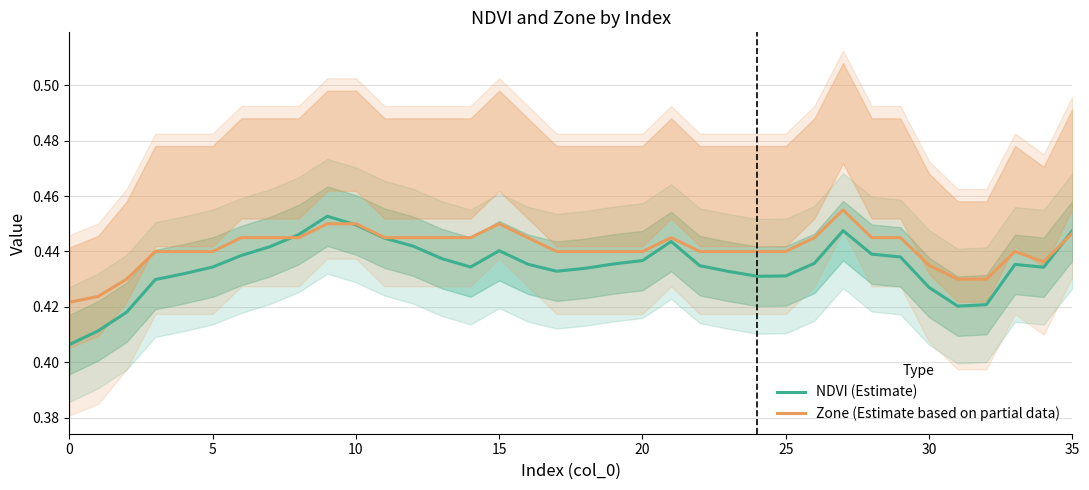

Is it true that NDVI (Estimate) equals 0.7 at 30?

False